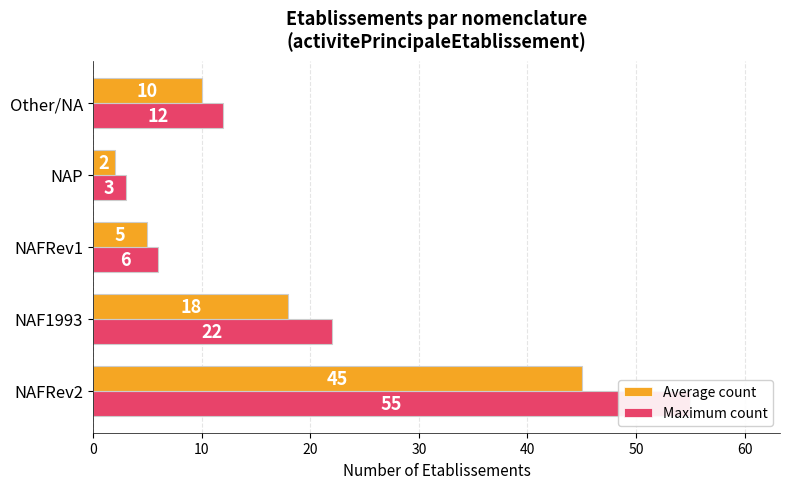

What are all the series names shown in the legend?

Average count, Maximum count